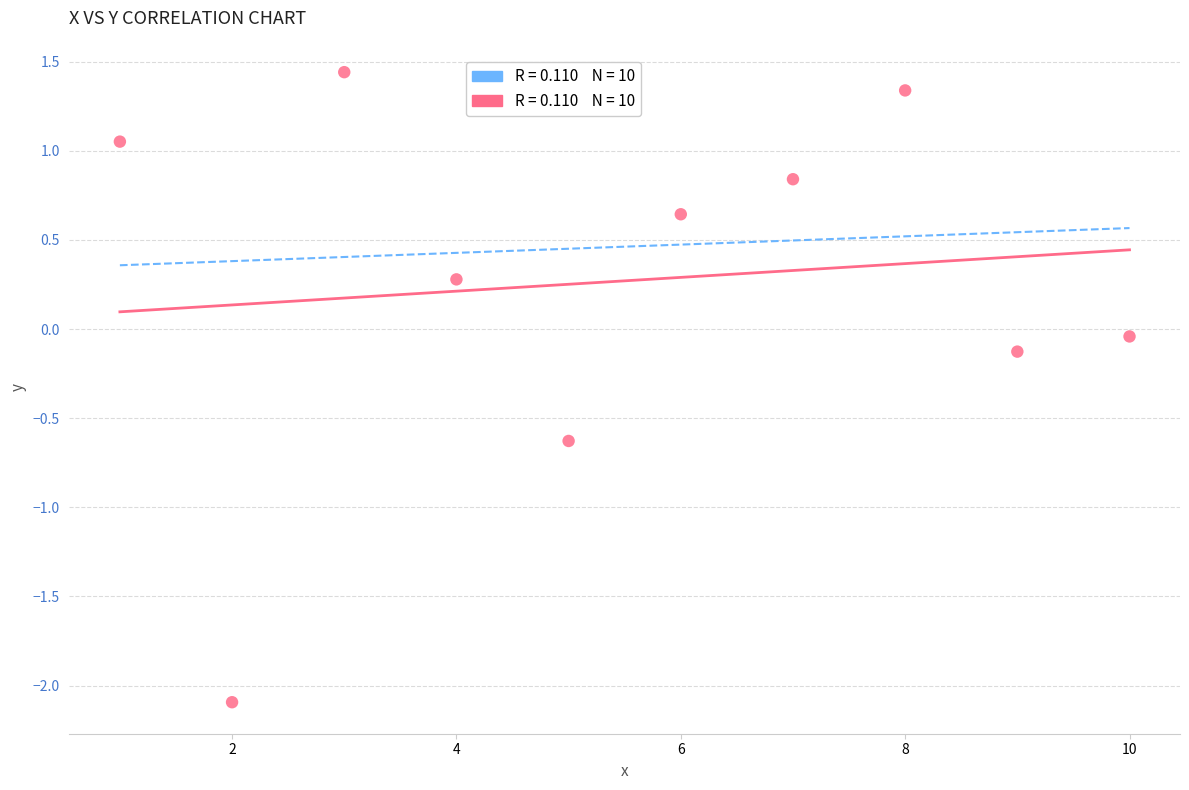

What is the average X value?

5.5